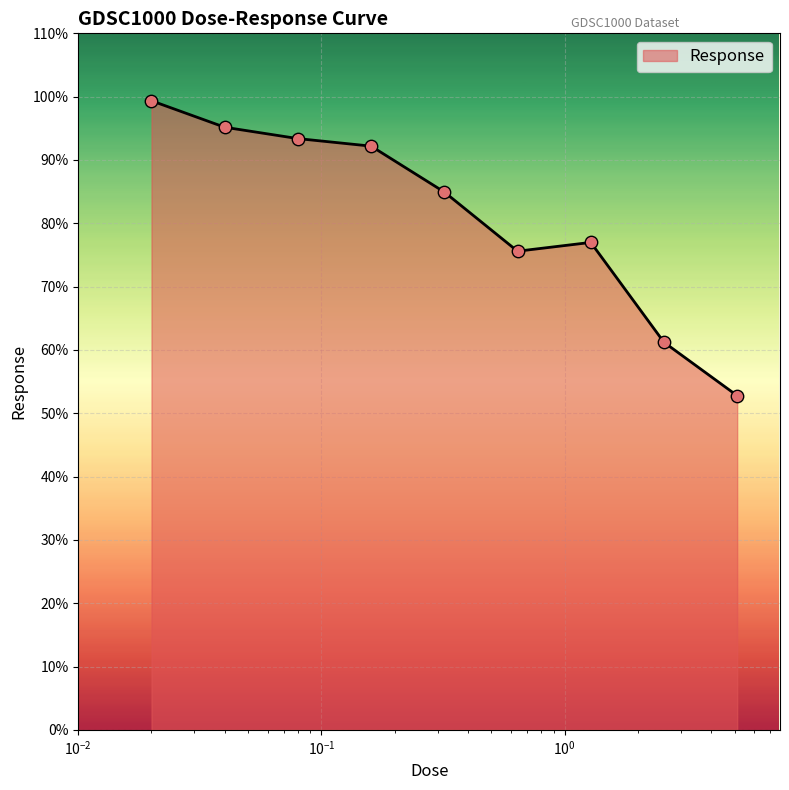

What is the smallest value displayed?

52.8